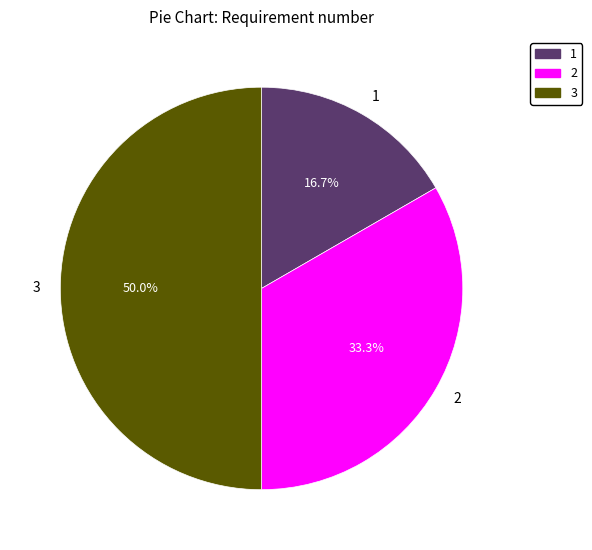

Is the sum of 2 and 3 greater than half?

Yes